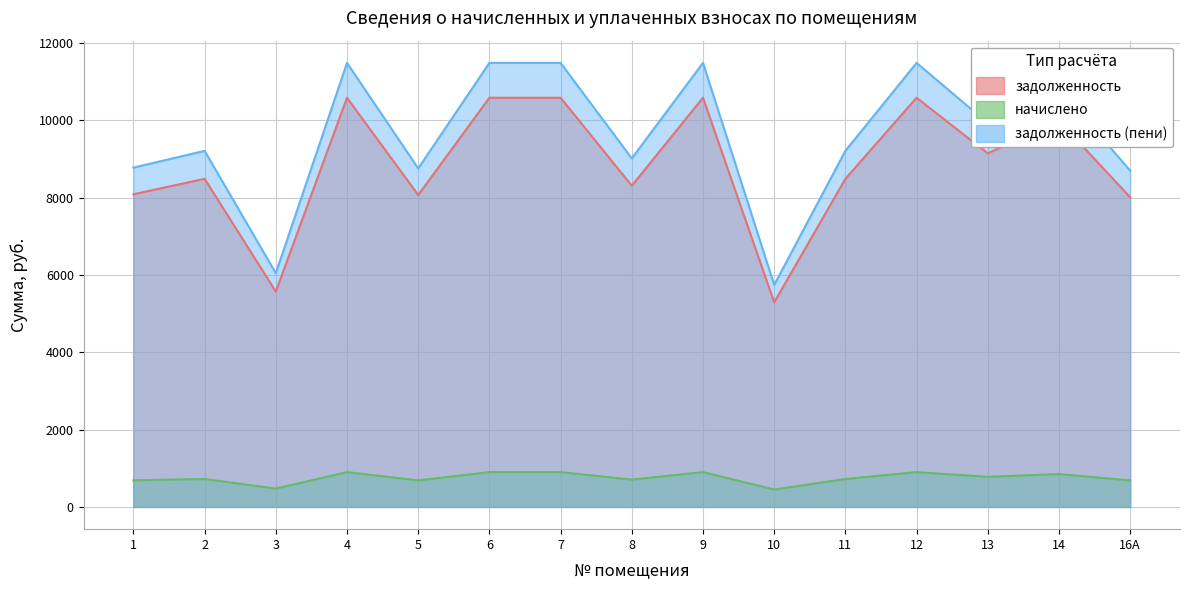

Which category has the lowest value across all series?

10